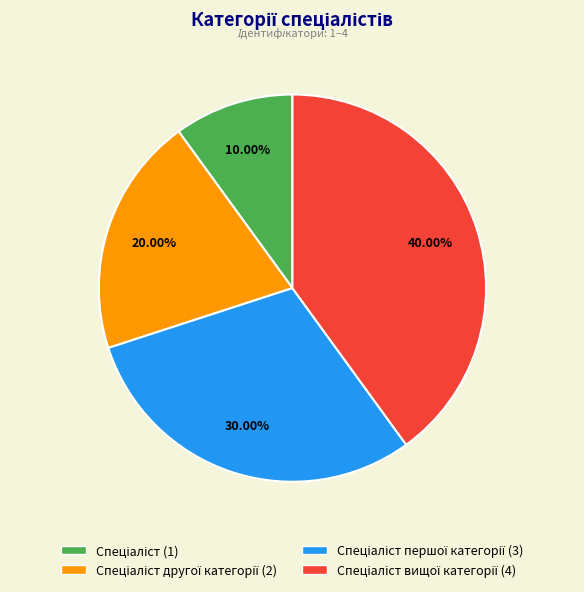

Is there a majority slice in this chart?

No